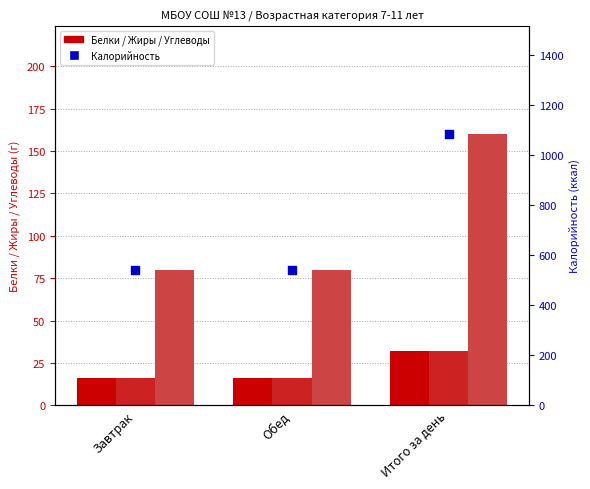

What are all the series names shown in the legend?

Белки, Жиры, Углеводы, Калорийность